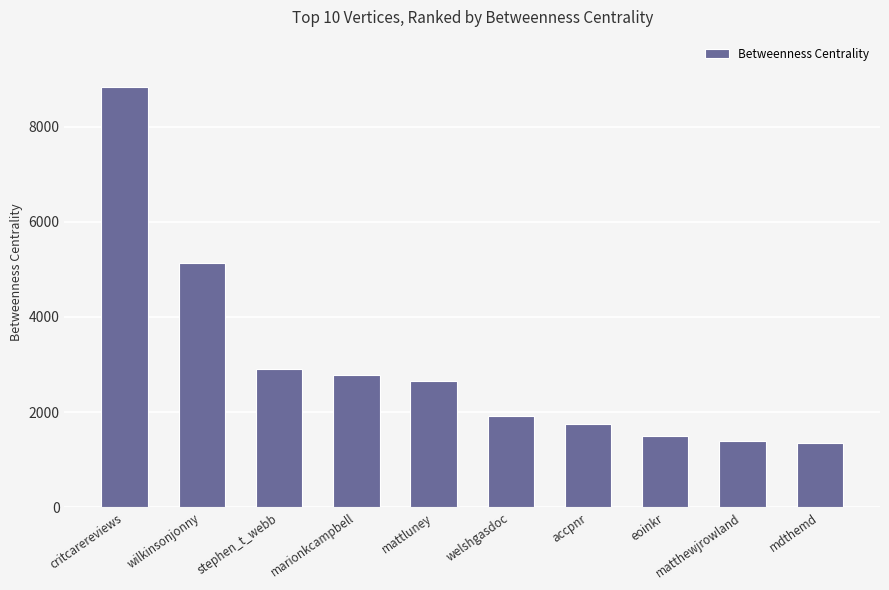

Between mdthemd and welshgasdoc, which is larger?

welshgasdoc